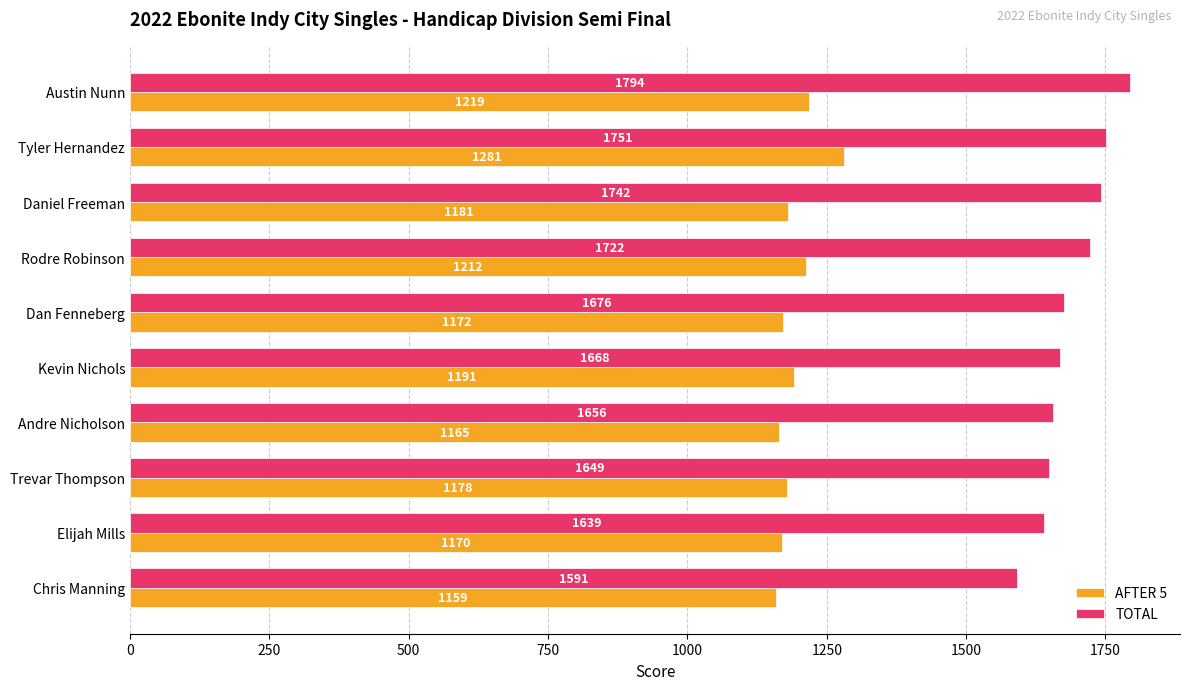

Which label corresponds to the smallest value in the chart?

Chris Manning